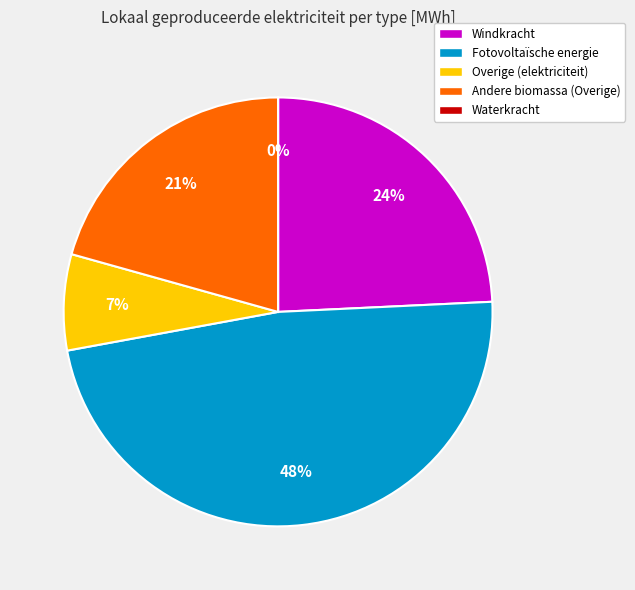

Is there any slice that represents more than half of the pie?

No